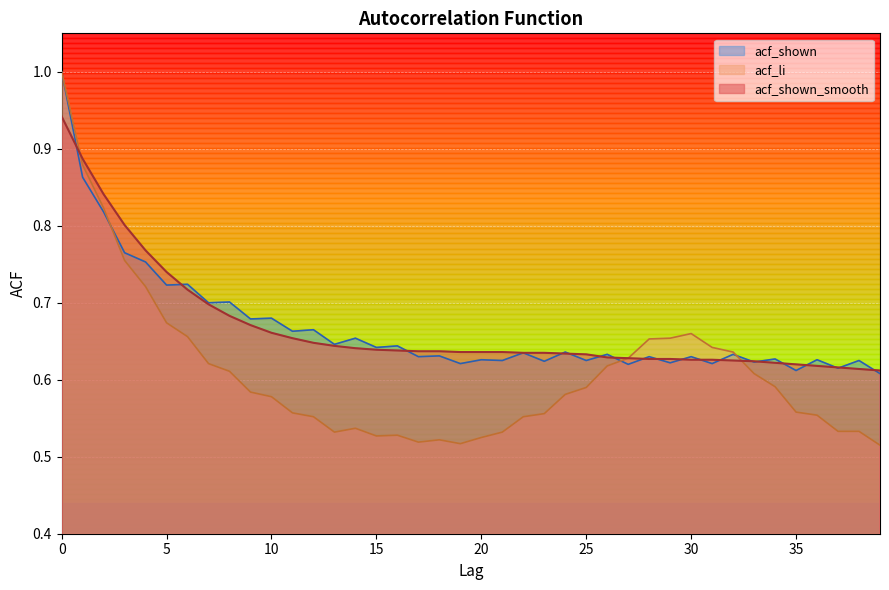

Which series has the largest range (max minus min)?

acf_li